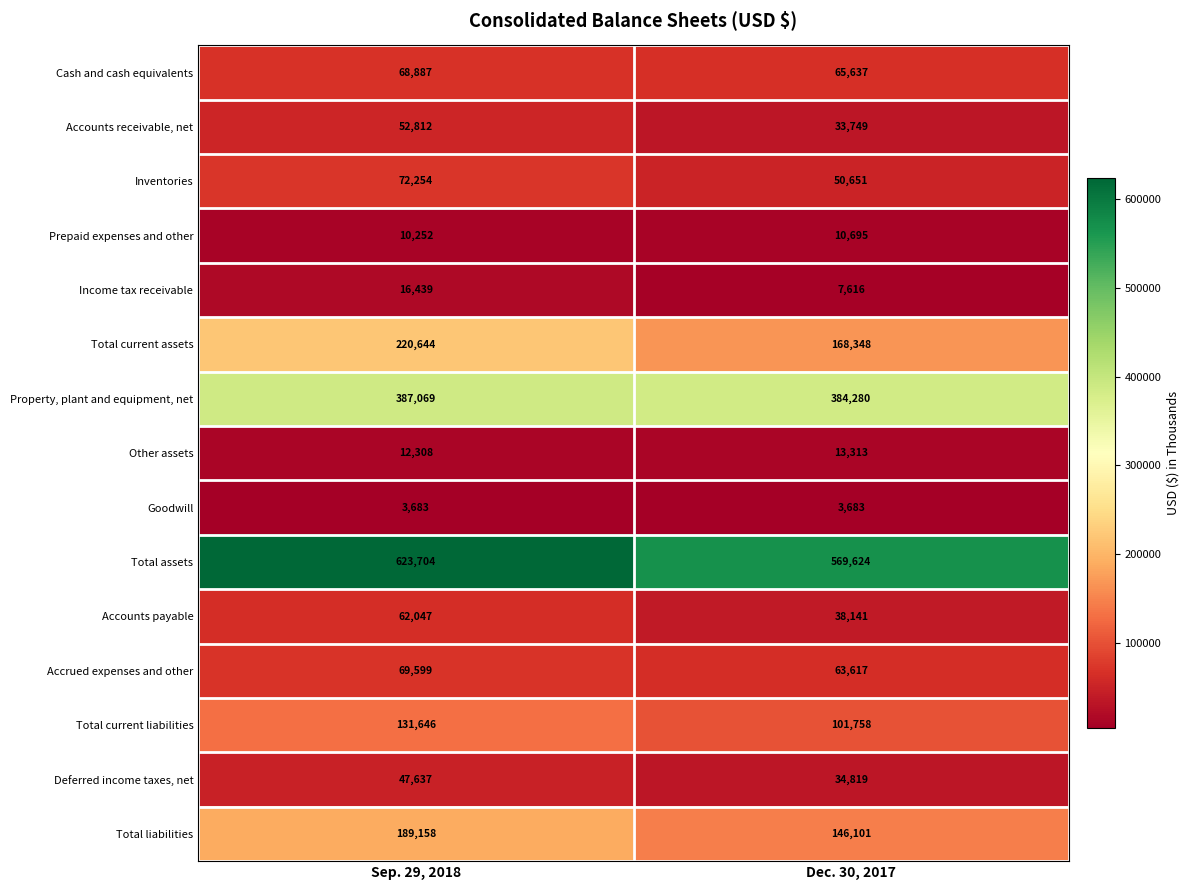

What is the minimum value for Total liabilities?

146101